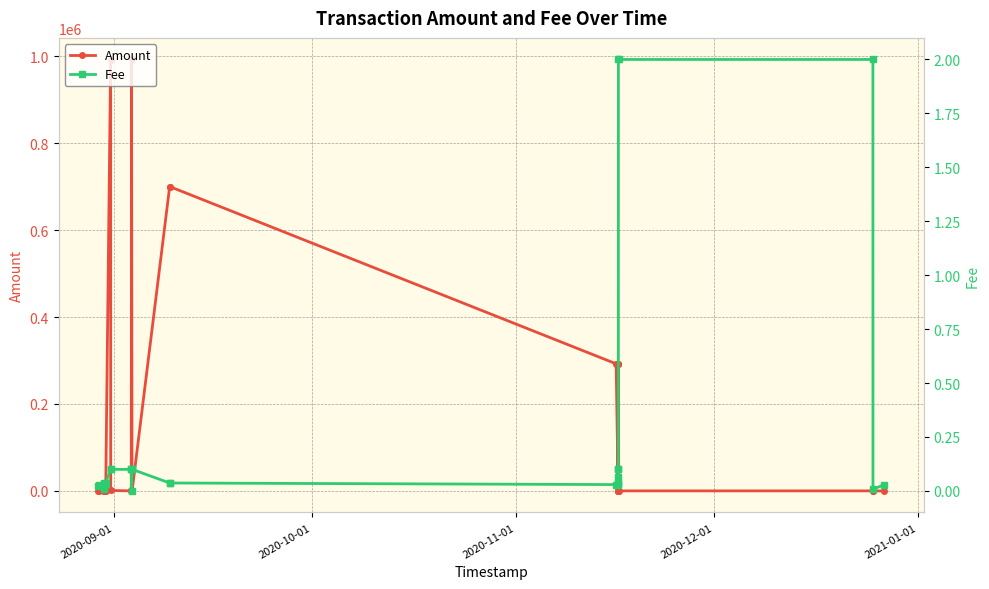

In Fee, how many points are higher than both neighbors (excluding endpoints)?

1